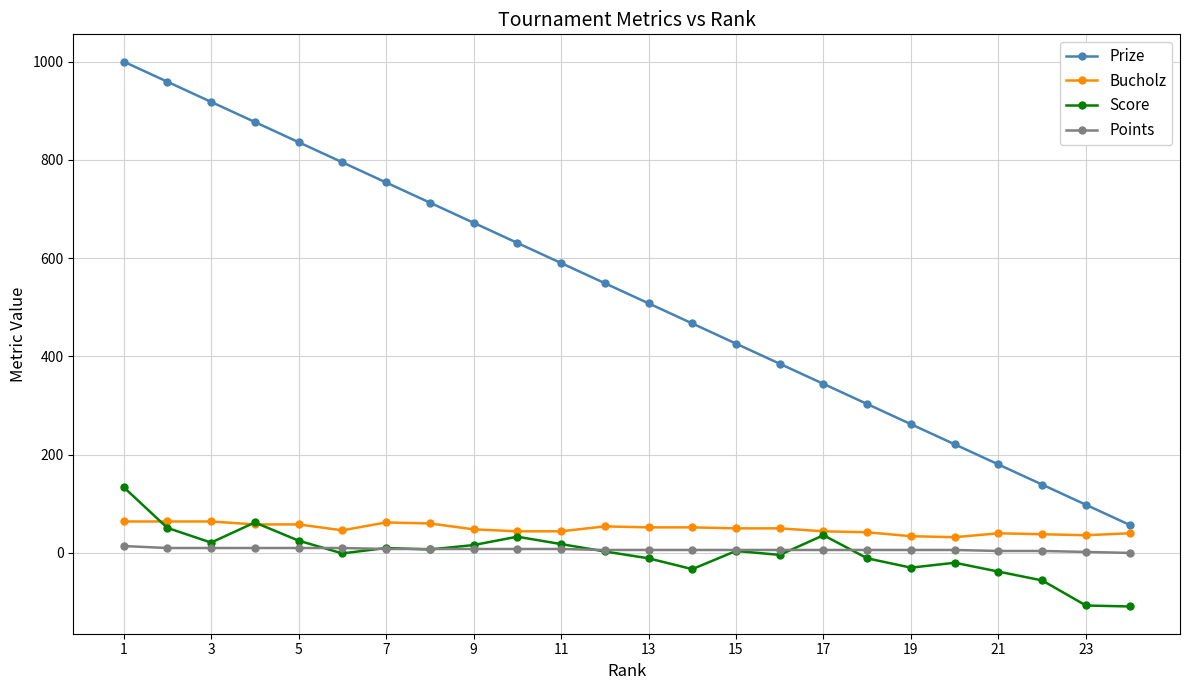

What is the greatest value displayed?

1000